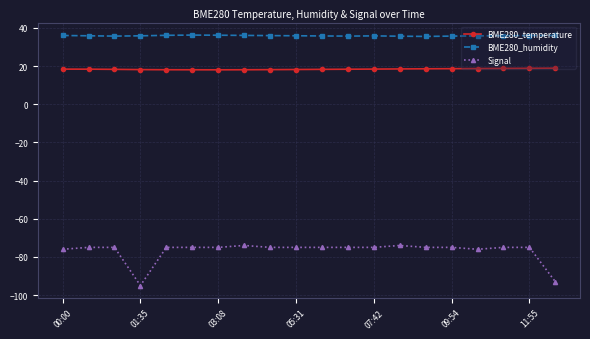

What is the smallest value displayed?

-95.0